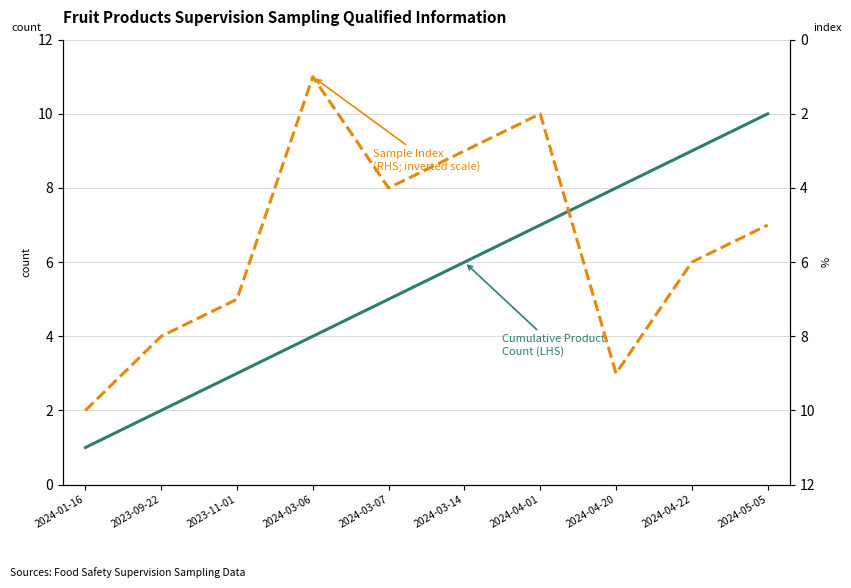

What is the spread (max minus min) of values at 2024-03-14?

3